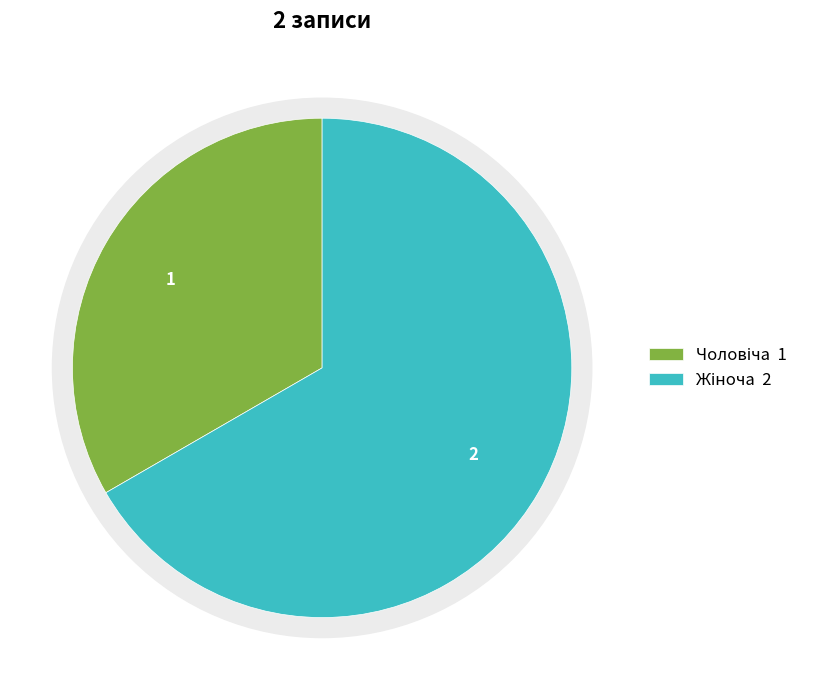

Does any single category account for the majority?

Yes